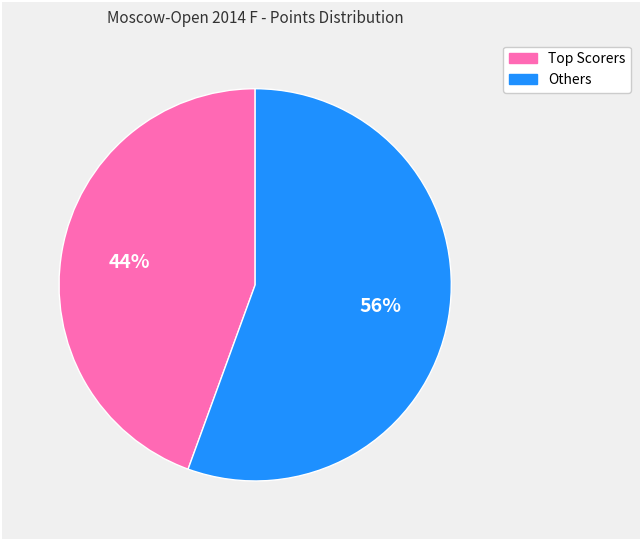

Does any single category account for the majority?

Yes